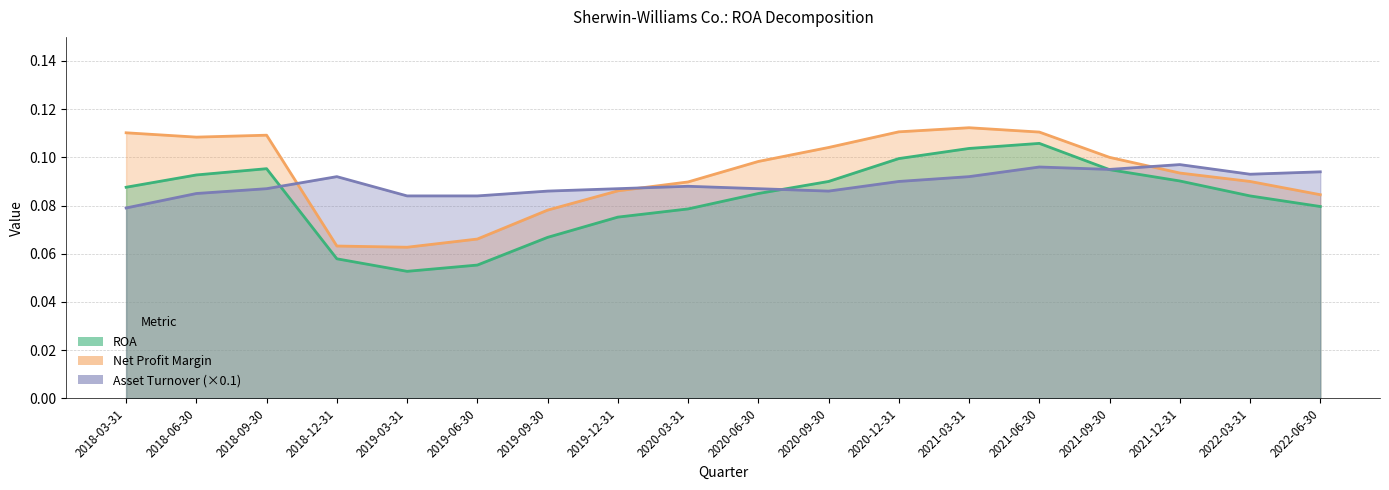

How many times do ROA and Asset Turnover (×0.1) cross each other?

3